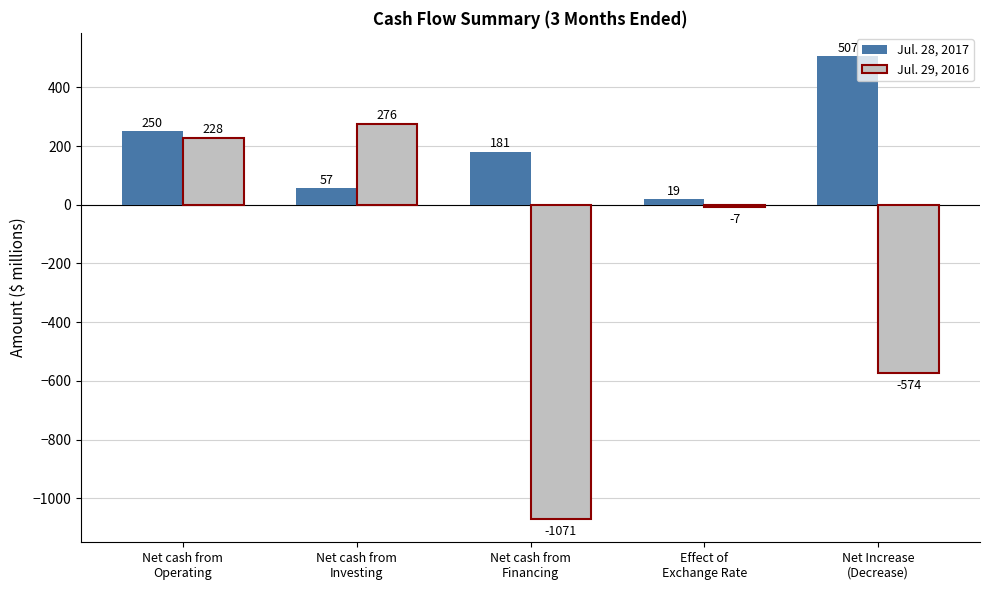

What is the value of the Jul. 28, 2017 bar at the 4th from the left?

19